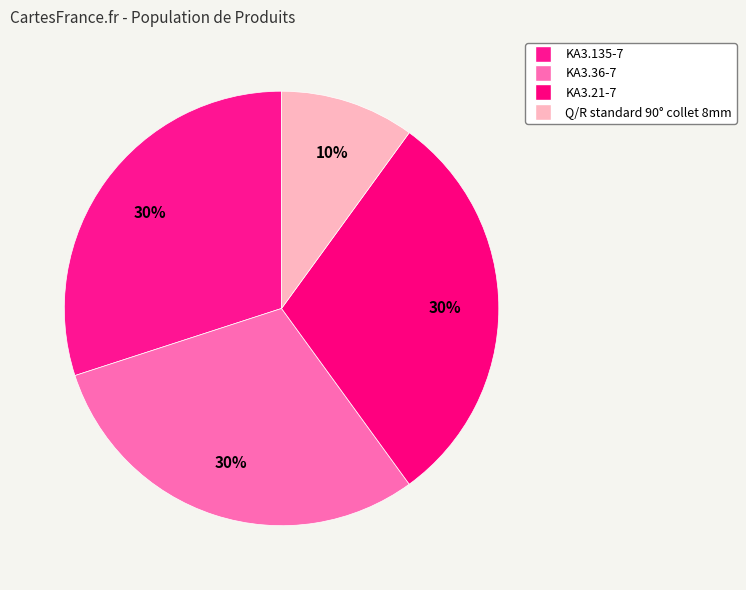

What is the total percentage of KA3.36-7 and KA3.21-7?

60.0%